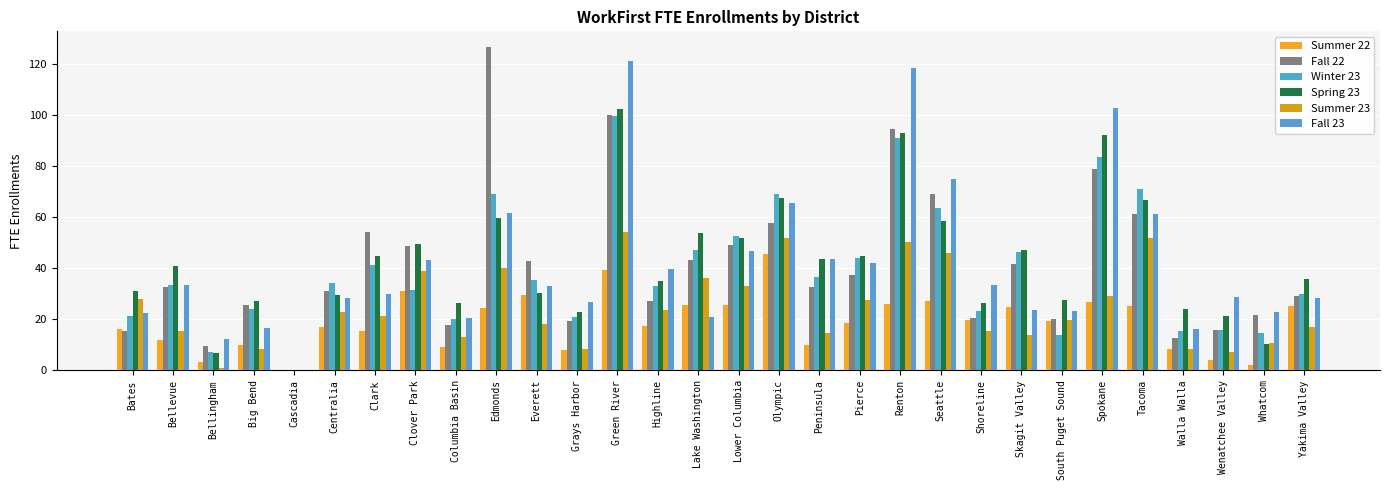

Reading right to left, list all the values displayed in this chart.

Summer 22: Yakima Valley=25.0	Whatcom=2.2	Wenatchee Valley=4.1	Walla Walla=8.4	Tacoma=25.3	Spokane=26.7	South Puget Sound=19.4	Skagit Valley=24.8	Shoreline=19.5	Seattle=27.0	Renton=25.9	Pierce=18.6	Peninsula=9.9	Olympic=45.4	Lower Columbia=25.6	Lake Washington=25.7	Highline=17.5	Green River=39.4	Grays Harbor=7.9	Everett=29.6	Edmonds=24.4	Columbia Basin=9.2	Clover Park=31.0	Clark=15.3	Centralia=16.9	Cascadia=0.0	Big Bend=10.0	Bellingham=3.5	Bellevue=11.9	Bates=16.2
Fall 22: Yakima Valley=29.3	Whatcom=21.8	Wenatchee Valley=16.0	Walla Walla=12.7	Tacoma=61.3	Spokane=78.7	South Puget Sound=19.9	Skagit Valley=41.5	Shoreline=20.7	Seattle=69.0	Renton=94.2	Pierce=37.3	Peninsula=32.7	Olympic=57.7	Lower Columbia=49.0	Lake Washington=43.1	Highline=27.0	Green River=99.8	Grays Harbor=19.3	Everett=42.8	Edmonds=126.3	Columbia Basin=17.7	Clover Park=48.7	Clark=54.1	Centralia=30.9	Cascadia=0.0	Big Bend=25.8	Bellingham=9.5	Bellevue=32.4	Bates=15.6
Winter 23: Yakima Valley=30.0	Whatcom=14.6	Wenatchee Valley=15.9	Walla Walla=15.3	Tacoma=70.9	Spokane=83.5	South Puget Sound=13.8	Skagit Valley=46.1	Shoreline=23.3	Seattle=63.4	Renton=91.1	Pierce=44.0	Peninsula=36.4	Olympic=69.1	Lower Columbia=52.7	Lake Washington=47.0	Highline=32.9	Green River=99.3	Grays Harbor=20.8	Everett=35.5	Edmonds=68.9	Columbia Basin=20.2	Clover Park=31.5	Clark=41.1	Centralia=34.3	Cascadia=0.0	Big Bend=24.2	Bellingham=7.3	Bellevue=33.5	Bates=21.2
Spring 23: Yakima Valley=35.6	Whatcom=10.4	Wenatchee Valley=21.3	Walla Walla=23.9	Tacoma=66.6	Spokane=91.9	South Puget Sound=27.5	Skagit Valley=47.0	Shoreline=26.3	Seattle=58.5	Renton=92.9	Pierce=44.9	Peninsula=43.4	Olympic=67.6	Lower Columbia=51.7	Lake Washington=53.8	Highline=35.0	Green River=102.3	Grays Harbor=22.7	Everett=30.4	Edmonds=59.5	Columbia Basin=26.3	Clover Park=49.6	Clark=44.7	Centralia=29.5	Cascadia=0.0	Big Bend=27.1	Bellingham=6.8	Bellevue=40.9	Bates=31.1
Summer 23: Yakima Valley=17.2	Whatcom=10.6	Wenatchee Valley=7.3	Walla Walla=8.6	Tacoma=51.8	Spokane=28.9	South Puget Sound=19.7	Skagit Valley=13.7	Shoreline=15.5	Seattle=46.0	Renton=50.4	Pierce=27.6	Peninsula=14.6	Olympic=51.7	Lower Columbia=33.0	Lake Washington=36.1	Highline=23.8	Green River=53.9	Grays Harbor=8.2	Everett=18.3	Edmonds=40.1	Columbia Basin=13.2	Clover Park=38.8	Clark=21.3	Centralia=22.9	Cascadia=0.0	Big Bend=8.5	Bellingham=1.1	Bellevue=15.3	Bates=27.8
Fall 23: Yakima Valley=28.3	Whatcom=22.9	Wenatchee Valley=28.7	Walla Walla=16.3	Tacoma=61.3	Spokane=102.5	South Puget Sound=23.4	Skagit Valley=23.7	Shoreline=33.6	Seattle=75.0	Renton=118.3	Pierce=42.0	Peninsula=43.7	Olympic=65.5	Lower Columbia=46.7	Lake Washington=21.0	Highline=39.6	Green River=121.0	Grays Harbor=26.6	Everett=33.1	Edmonds=61.7	Columbia Basin=20.6	Clover Park=43.0	Clark=29.9	Centralia=28.2	Cascadia=0.0	Big Bend=16.5	Bellingham=12.4	Bellevue=33.3	Bates=22.6